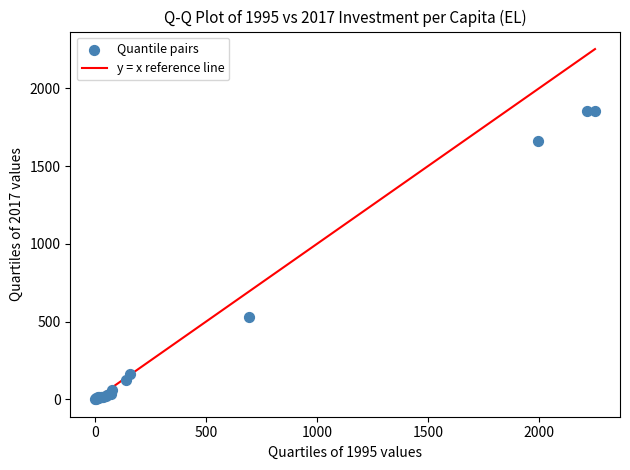

What Y value in the scatter plot is closest to 928?

533.1